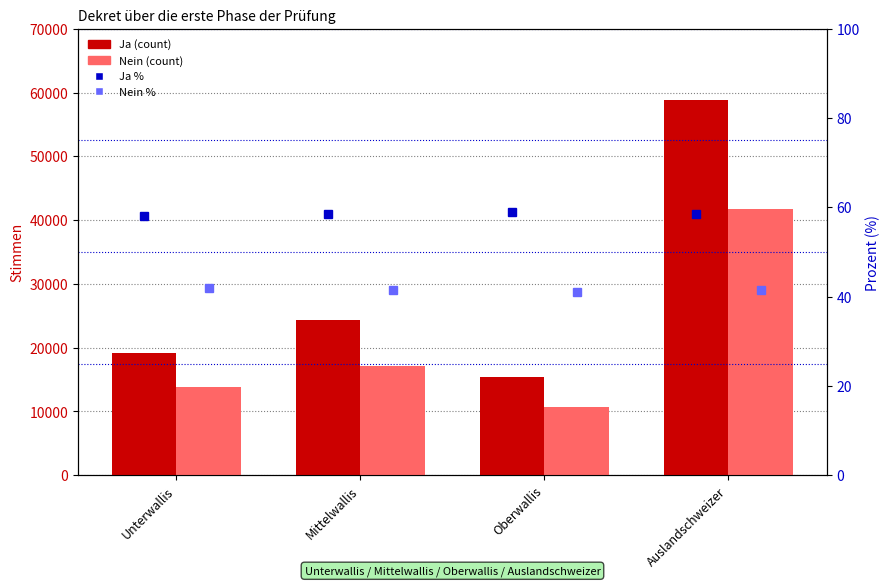

What is the approximate value of Nein % at Mittelwallis?

41.4